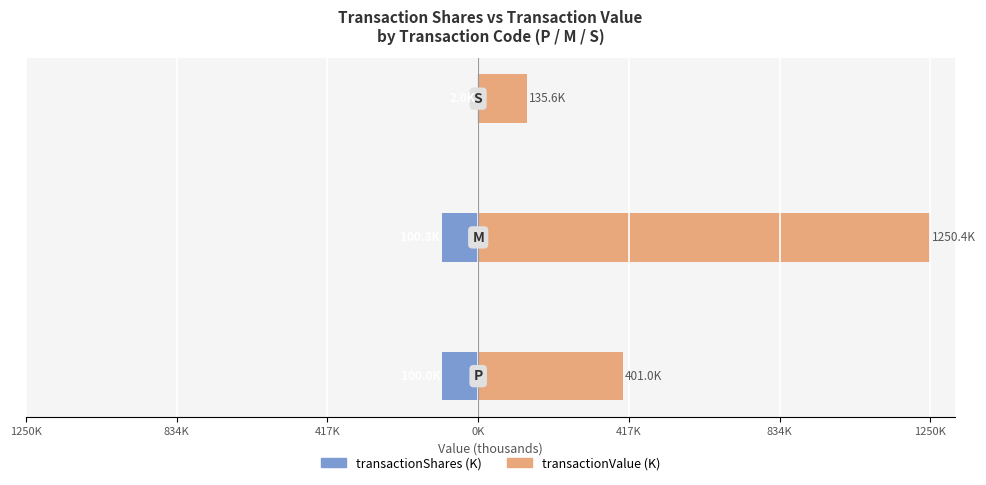

What is the total value across all series at 834K?

1150.1